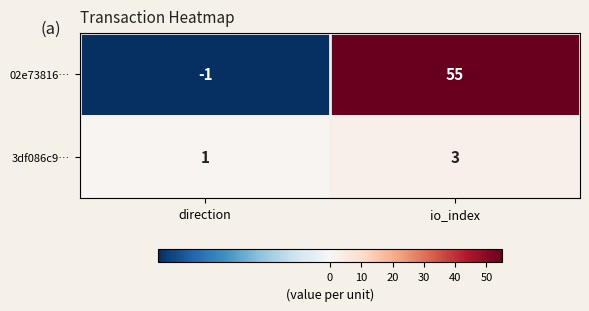

How many distinct data groups are displayed?

2